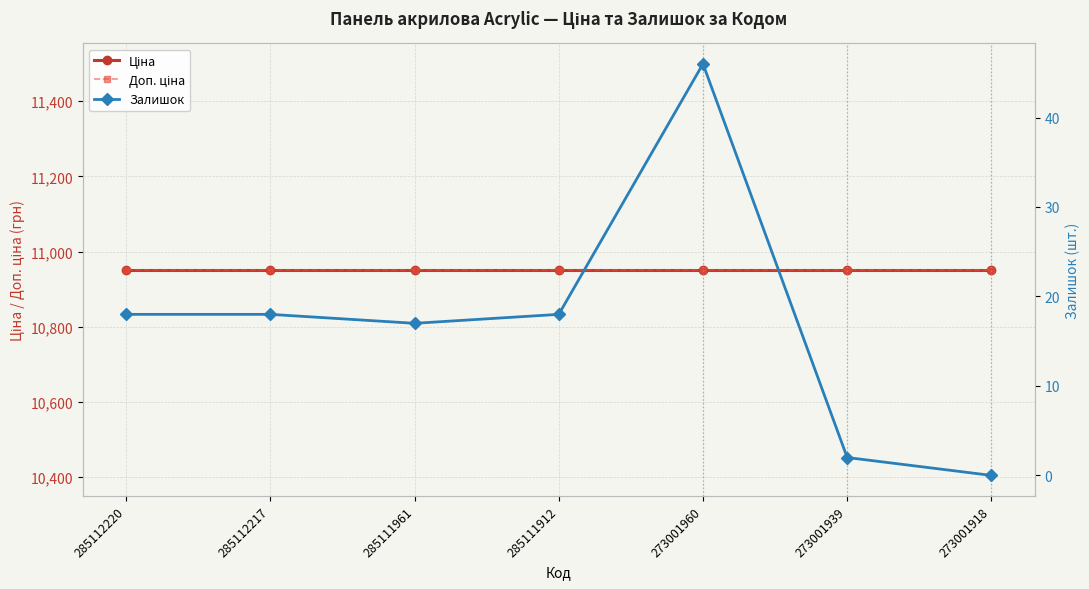

Is the value of Залишок at 285112220 greater than the value of Ціна at 285112217?

No